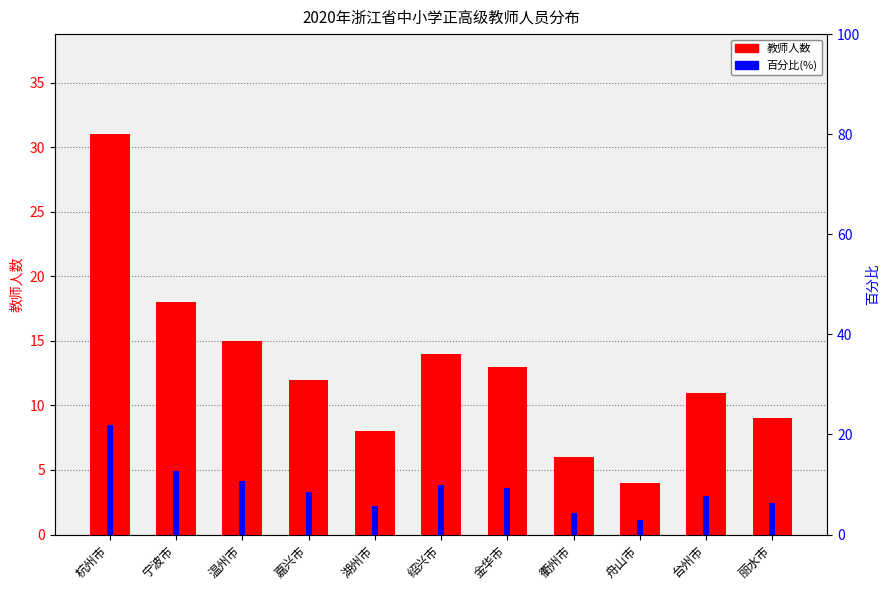

True or false: 百分比(%) has a value of 7.5 at 衢州市.

False